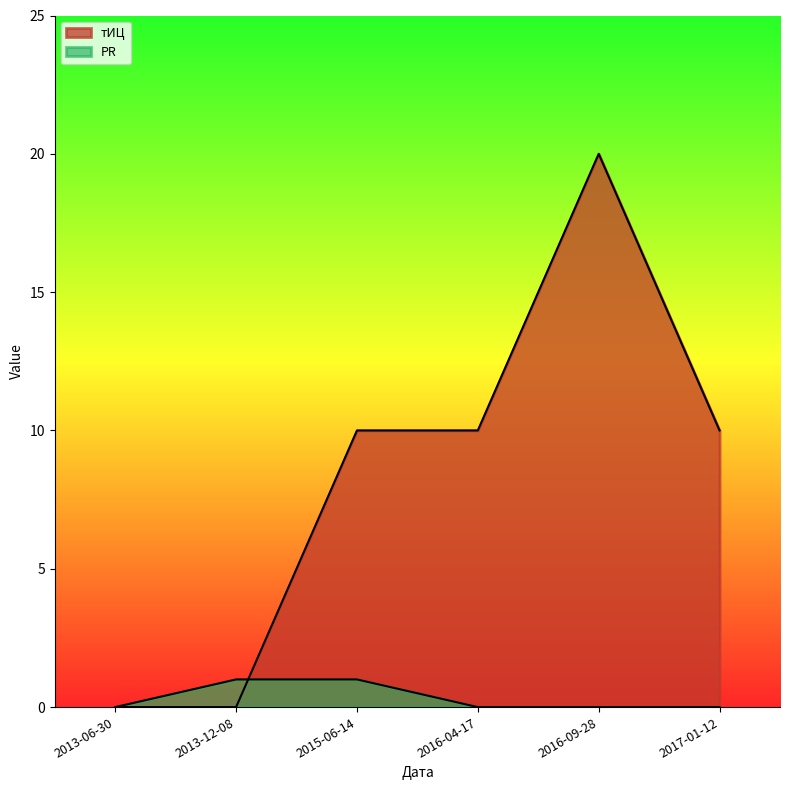

What are all the series names shown in the legend?

тИЦ, PR